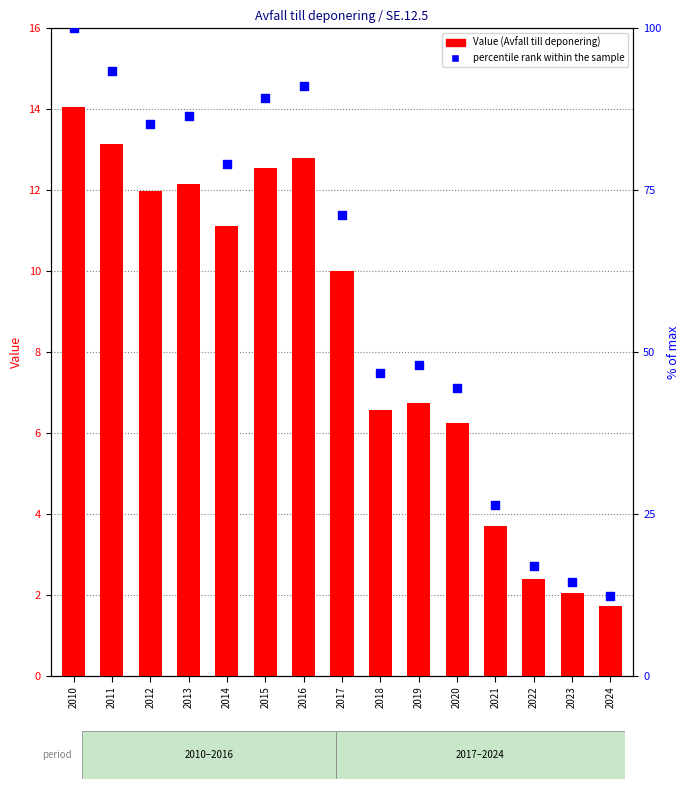

Which series has the largest total across all categories?

percentile rank within the sample